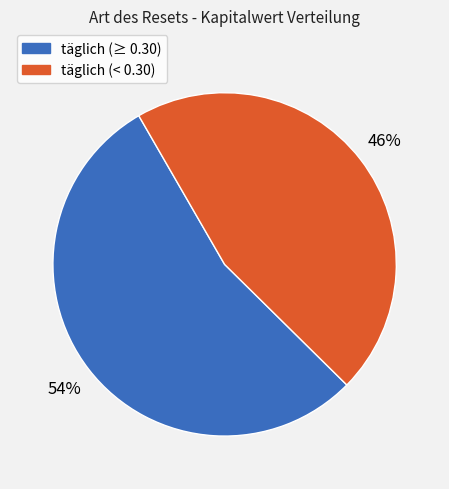

Is there any slice that represents more than half of the pie?

Yes